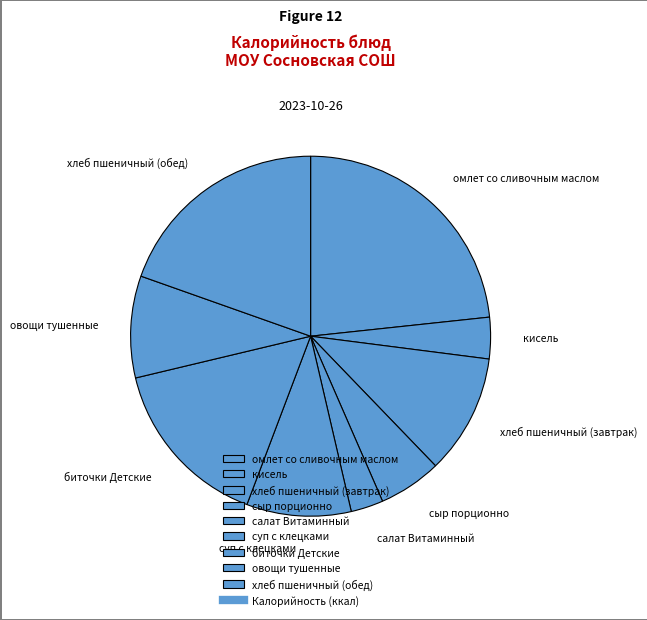

Count the number of slices in the pie.

9